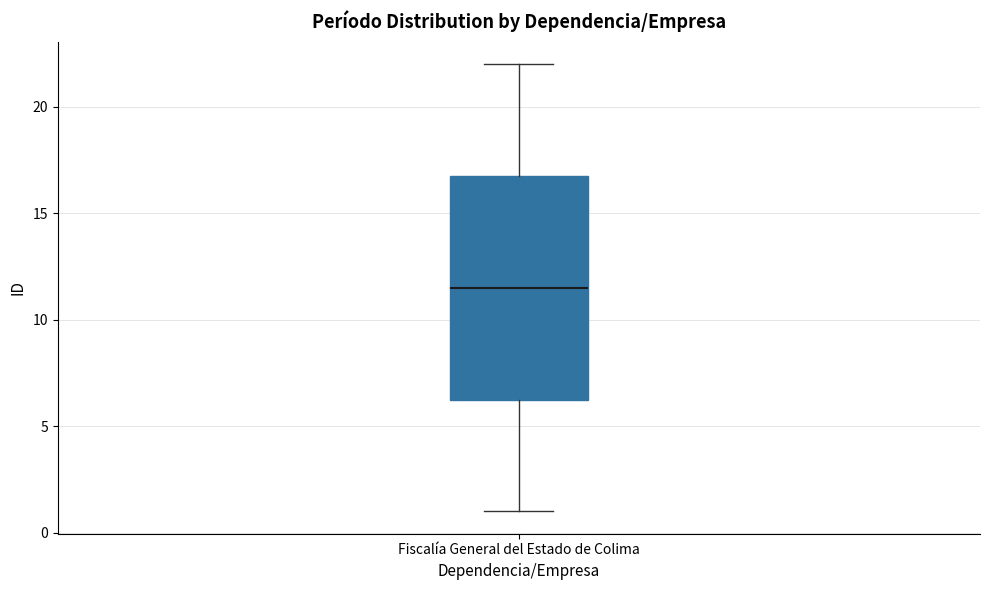

Read this box plot against the y-axis: the position of the median line, the range covered by the box, and the ends of both whiskers. The values are not printed on the chart, so give them approximately, as read against the axis.

median 11.5, box 6.5 to 17.0, whiskers 1.0 to 22.0